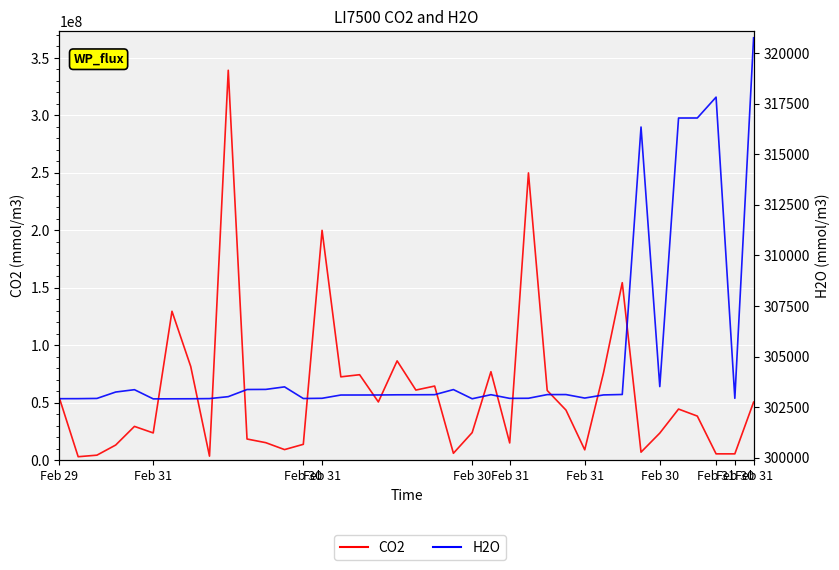

What is the value of the CO2 point at the 30th from the left?

76048487